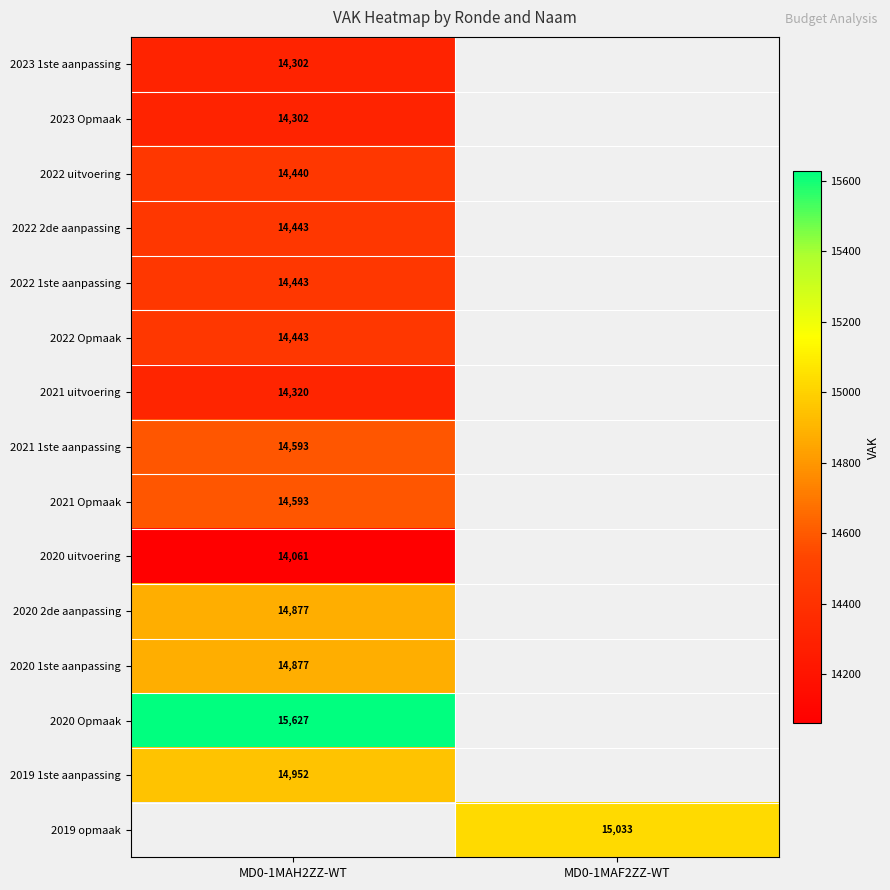

The 2022 1ste aanpassing series shows 9271.8 at MD0-1MAH2ZZ-WT. True or false?

False